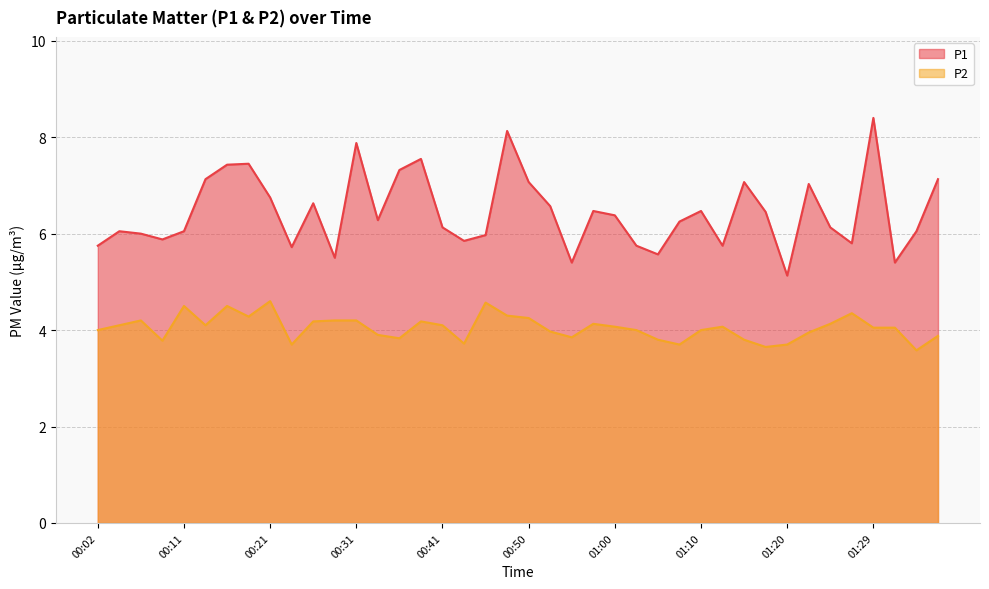

How many values in the P2 series are below 4?

15